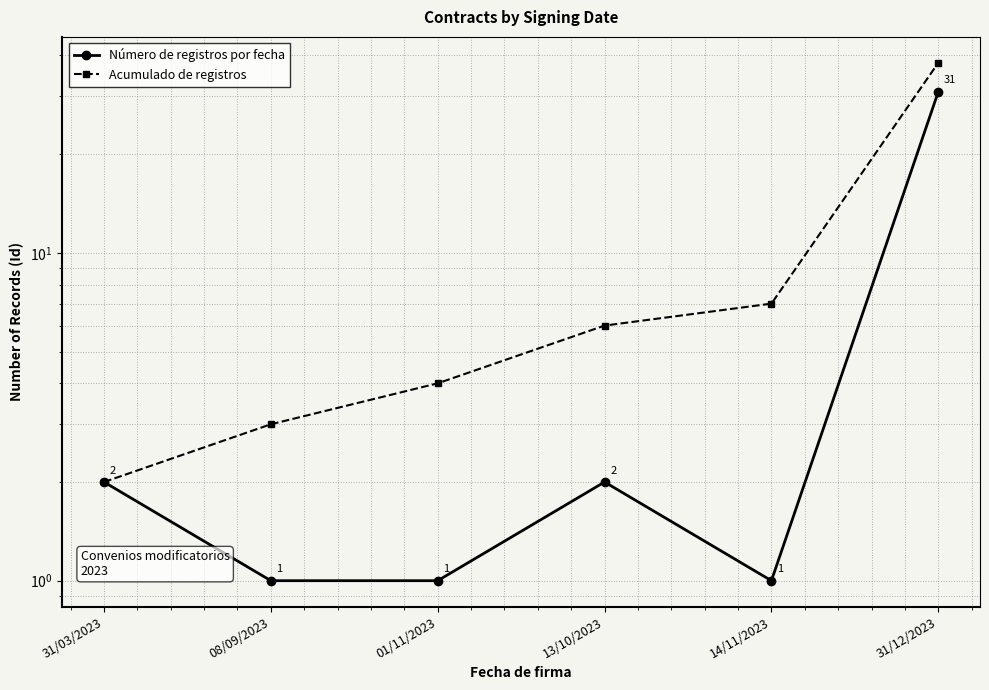

At which label does Acumulado de registros reach its peak?

31/12/2023